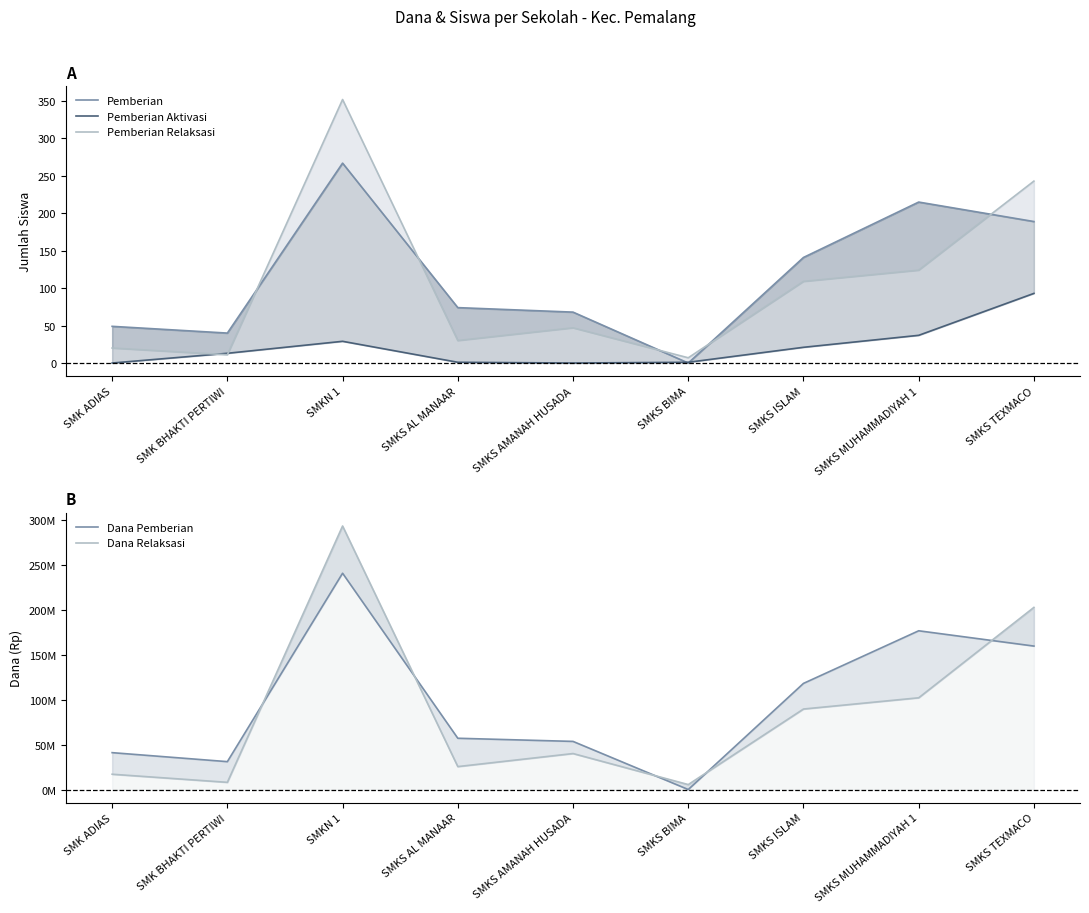

Reading left to right, list all the values displayed in this chart.

Pemberian: SMK ADIAS=49	SMK BHAKTI PERTIWI=40	SMKN 1=267	SMKS AL MANAAR=74	SMKS AMANAH HUSADA=68	SMKS BIMA=0	SMKS ISLAM=141	SMKS MUHAMMADIYAH 1=215	SMKS TEXMACO=189
Pemberian Aktivasi: SMK ADIAS=0	SMK BHAKTI PERTIWI=13	SMKN 1=29	SMKS AL MANAAR=1	SMKS AMANAH HUSADA=0	SMKS BIMA=1	SMKS ISLAM=21	SMKS MUHAMMADIYAH 1=37	SMKS TEXMACO=93
Pemberian Relaksasi: SMK ADIAS=20	SMK BHAKTI PERTIWI=11	SMKN 1=352	SMKS AL MANAAR=30	SMKS AMANAH HUSADA=47	SMKS BIMA=7	SMKS ISLAM=109	SMKS MUHAMMADIYAH 1=124	SMKS TEXMACO=243
Dana Pemberian: SMK ADIAS=41000000	SMK BHAKTI PERTIWI=31000000	SMKN 1=240500000	SMKS AL MANAAR=57000000	SMKS AMANAH HUSADA=53500000	SMKS BIMA=0	SMKS ISLAM=118000000	SMKS MUHAMMADIYAH 1=176500000	SMKS TEXMACO=159500000
Dana Relaksasi: SMK ADIAS=17000000	SMK BHAKTI PERTIWI=8000000	SMKN 1=293000000	SMKS AL MANAAR=25500000	SMKS AMANAH HUSADA=40000000	SMKS BIMA=5500000	SMKS ISLAM=89500000	SMKS MUHAMMADIYAH 1=102000000	SMKS TEXMACO=202500000